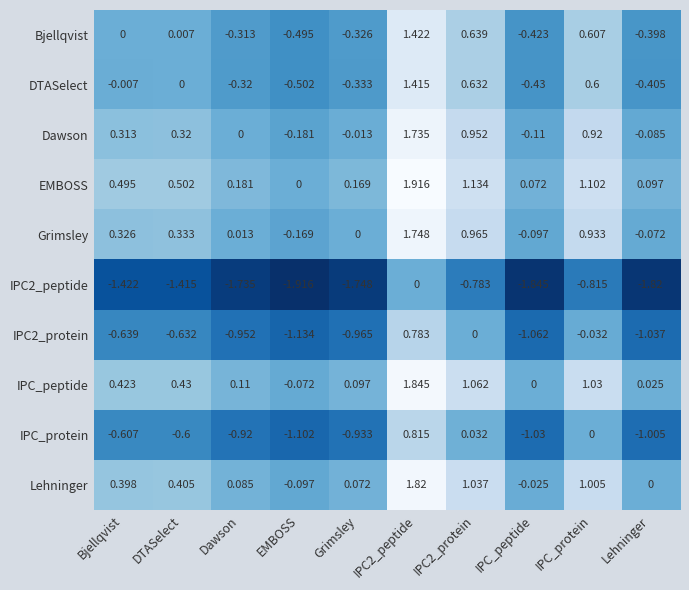

Where does the IPC_peptide series first go above 0?

Bjellqvist